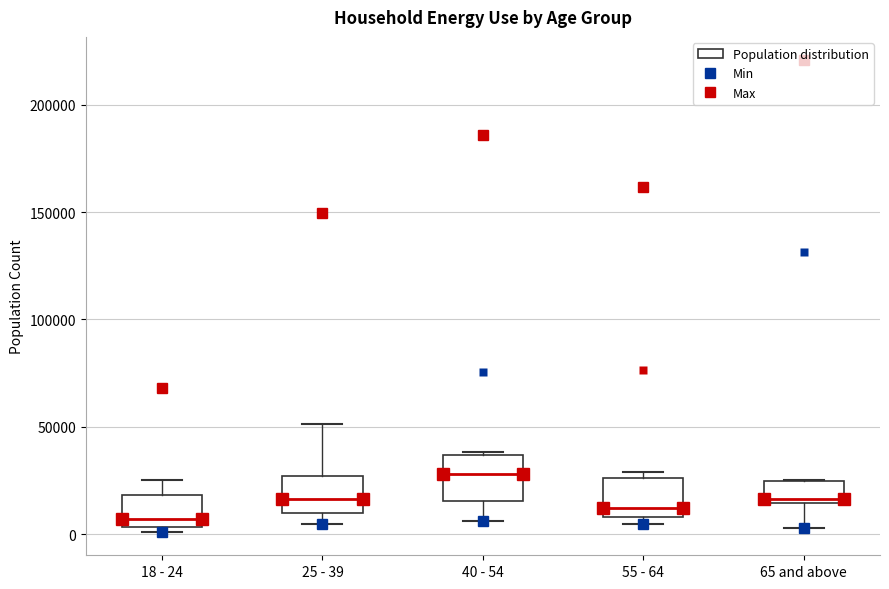

Which box's median line is the highest?

40 - 54